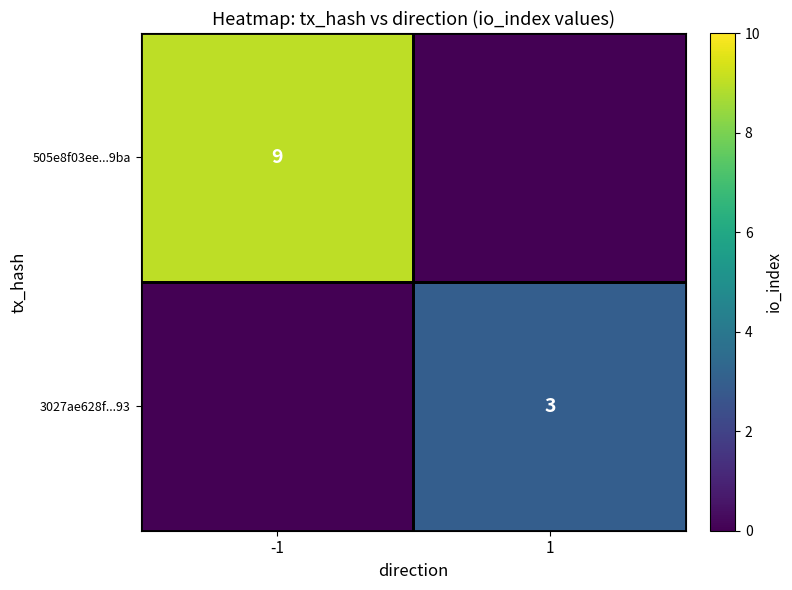

How many distinct data groups are displayed?

2